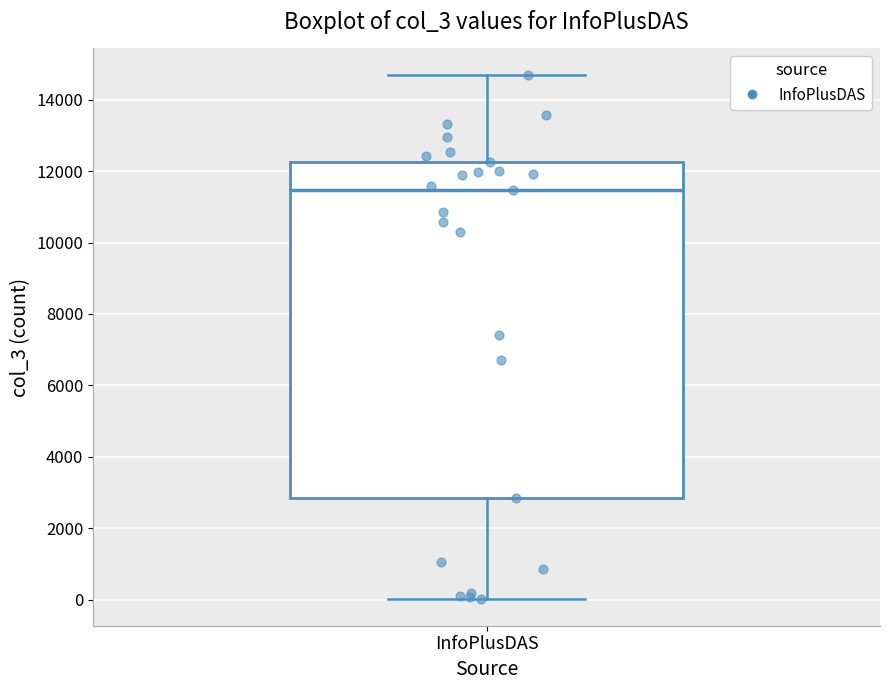

Transcribe this box plot: give where the median line is, the range the box spans, and where the two whiskers end, as read against the y-axis. The values are not printed on the chart, so give them approximately, as read against the axis.

median 11400, box 2800 to 12200, whiskers 0 to 14800